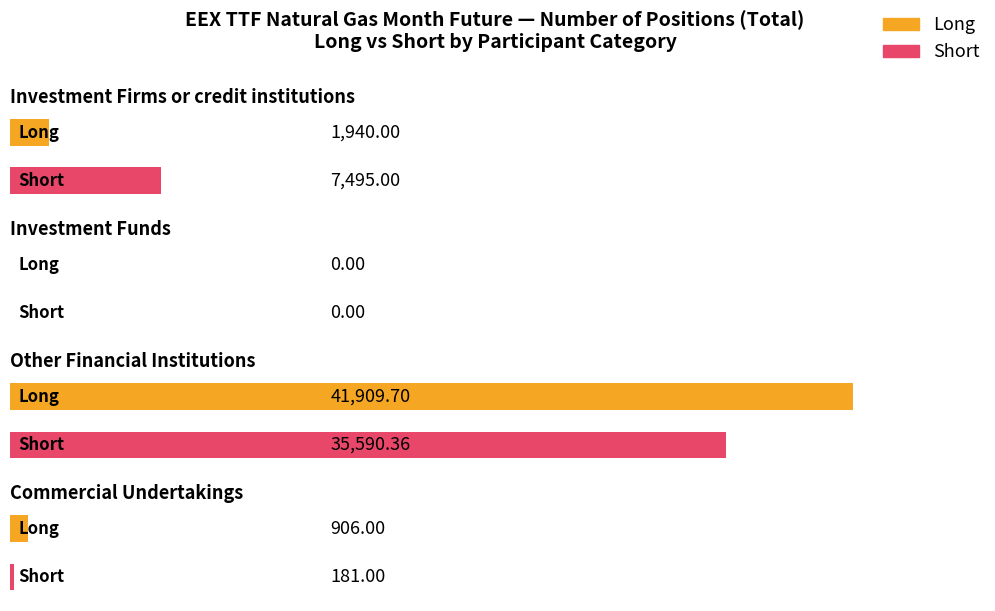

Is it true that Short equals 2164.8 at Investment Firms or credit institutions?

False